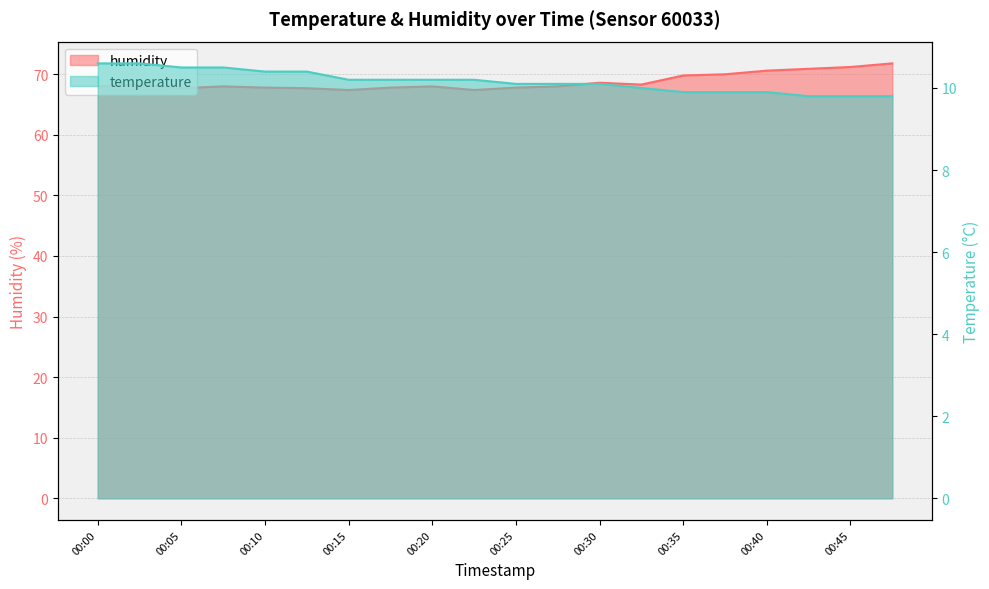

What is the total value across all series at 00:37?

79.9